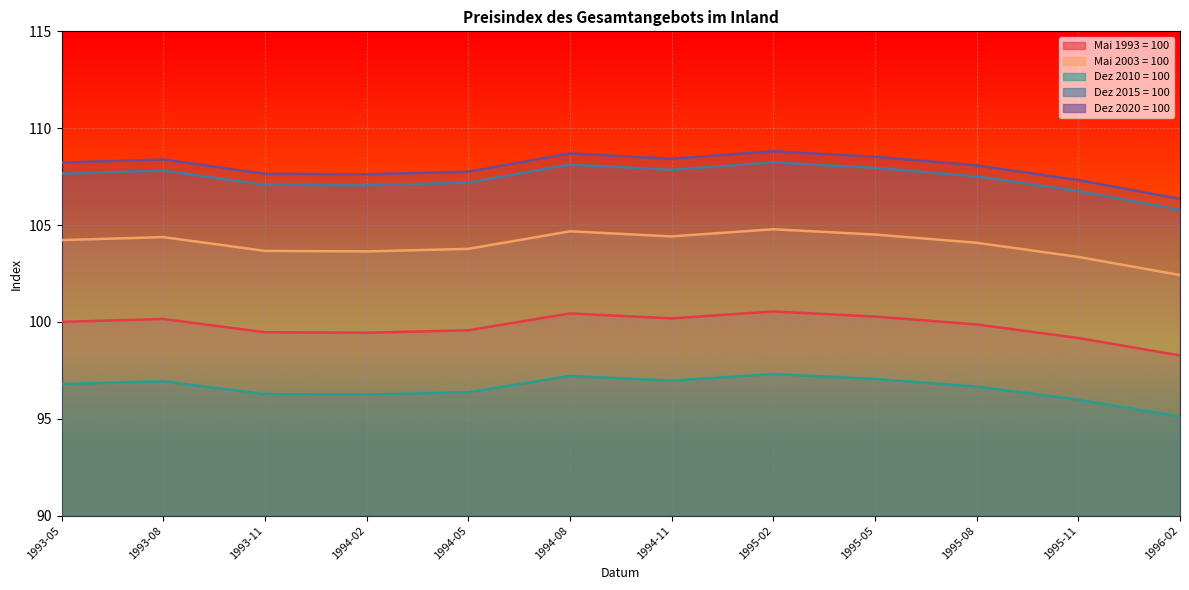

Which series has the largest total across all categories?

Dez 2020 = 100